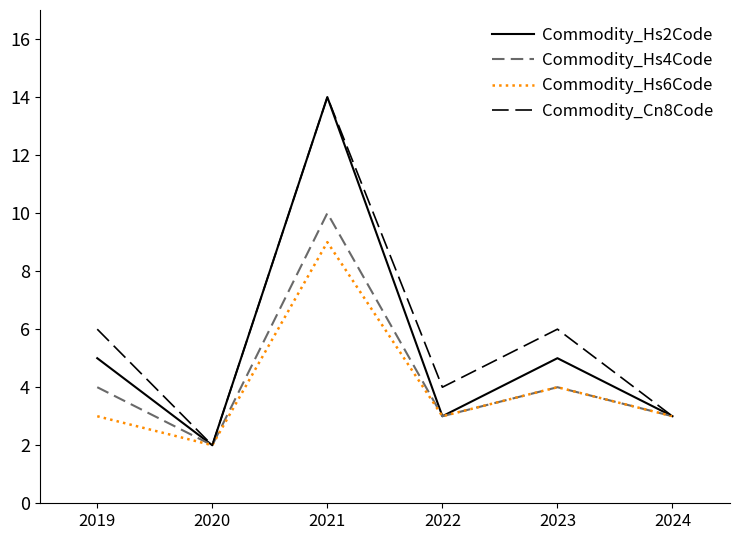

What is the average value of the Commodity_Hs4Code series?

4